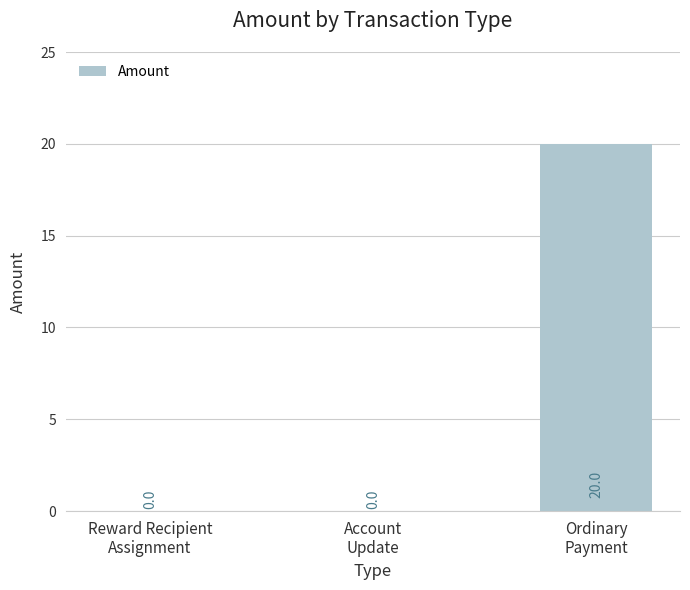

Count the number of categories in the chart.

3